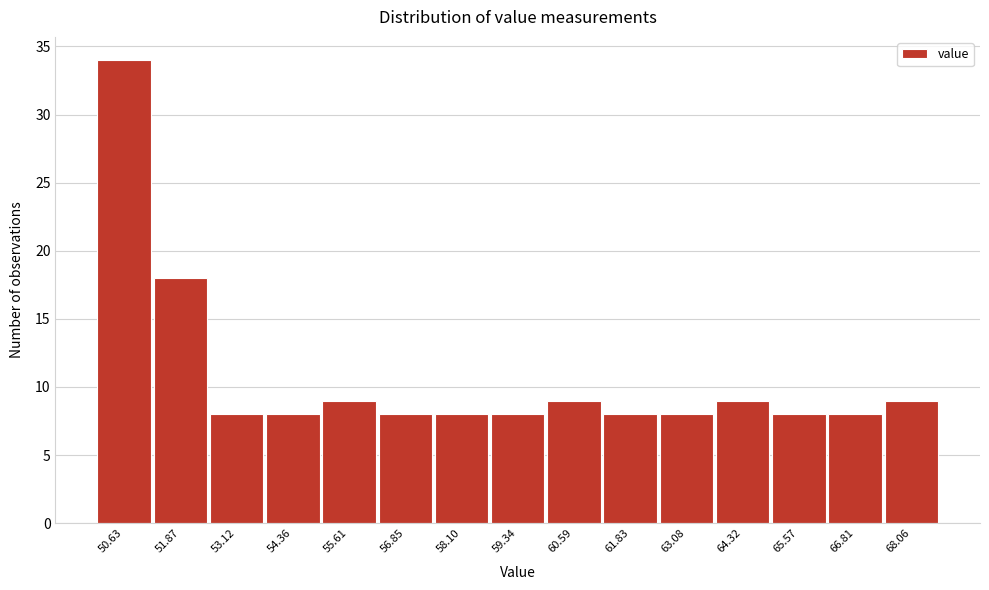

Reading right to left, what are all the values shown in this chart?

68.06=9	66.81=8	65.57=8	64.32=9	63.08=8	61.83=8	60.59=9	59.34=8	58.10=8	56.85=8	55.61=9	54.36=8	53.12=8	51.87=18	50.63=34